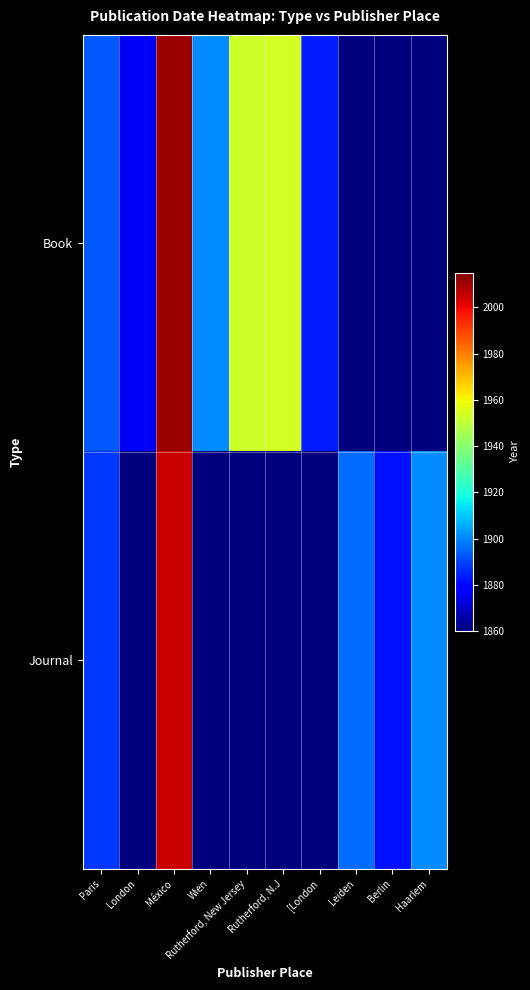

At which category does the chart reach its minimum across all series?

Leiden